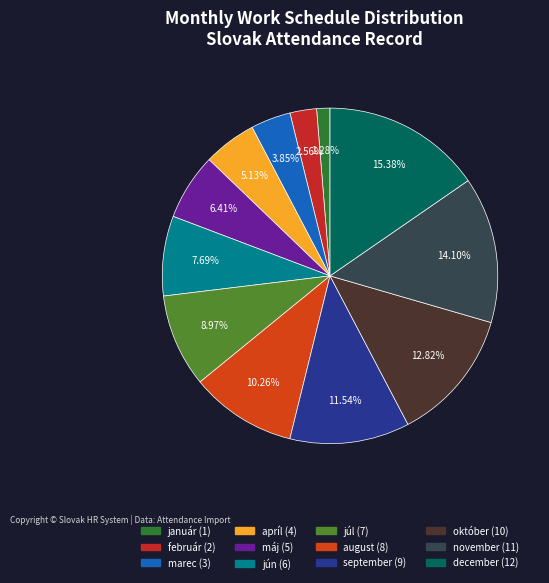

Is it true that september is 12% of the pie?

True